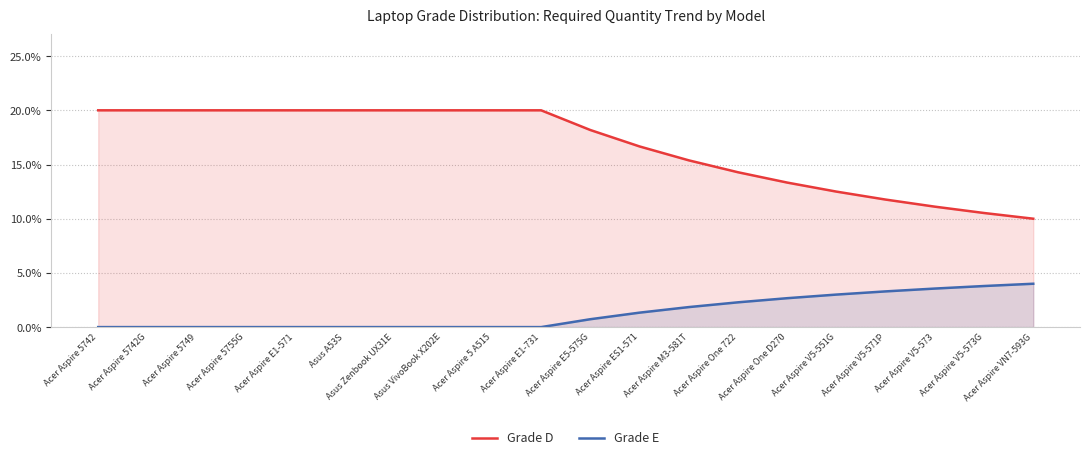

What is the total value across all series at Acer Aspire 5742G?

20.0